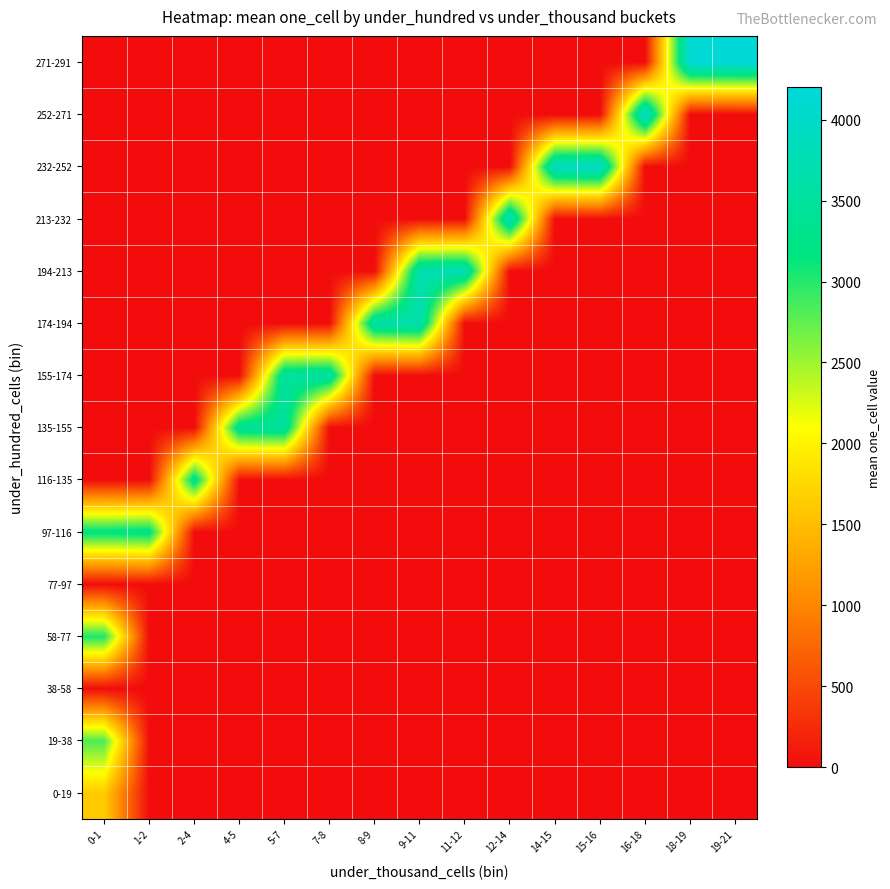

What is the greatest value displayed?

4200.0